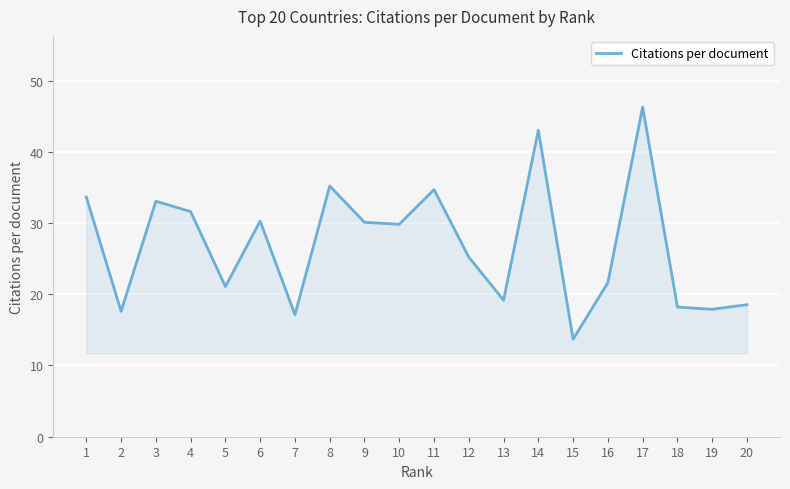

Which has a higher value, 6 or 7?

6